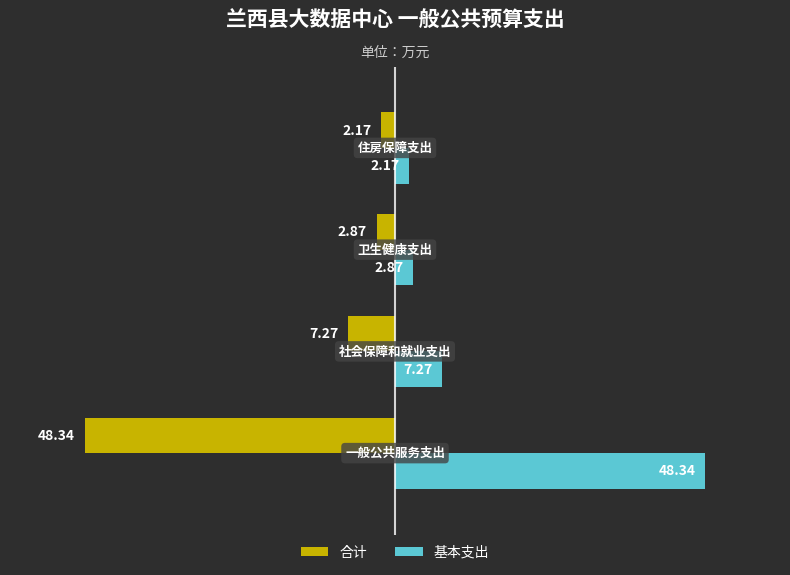

At how many categories does at least one series exceed 0?

4